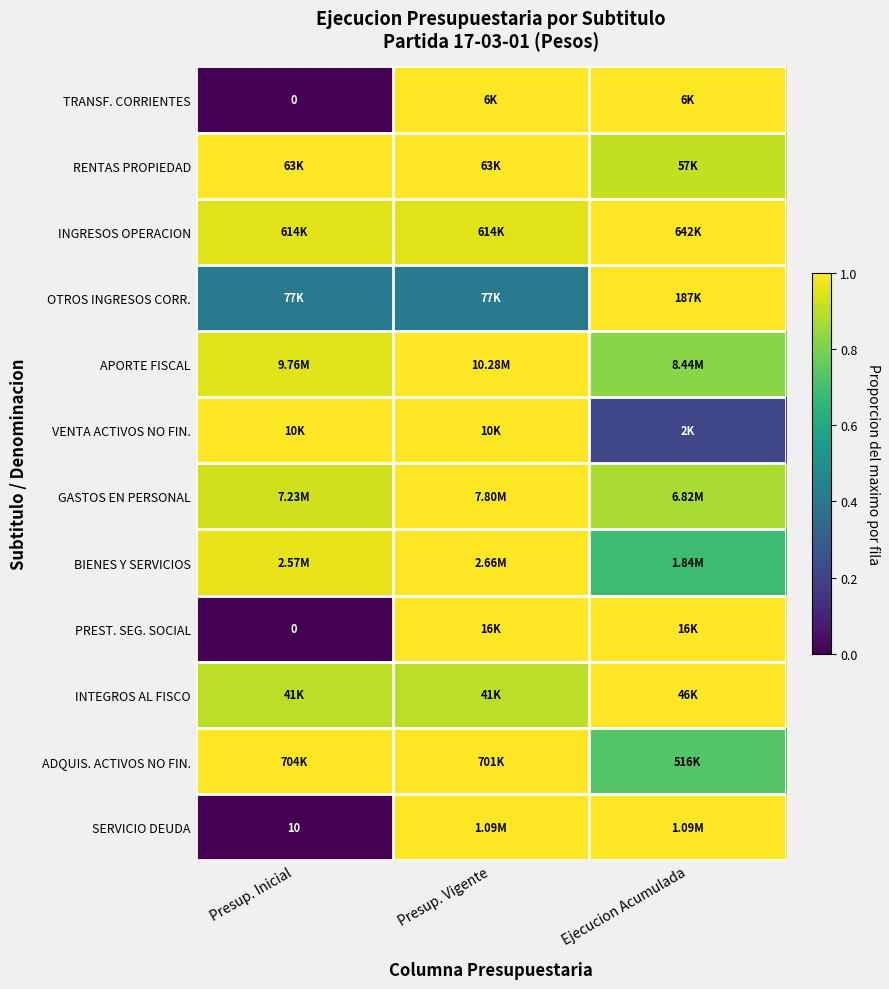

What is the sum of the PREST. SEG. SOCIAL values at Presup. Vigente and Ejecucion Acumulada?

2.0